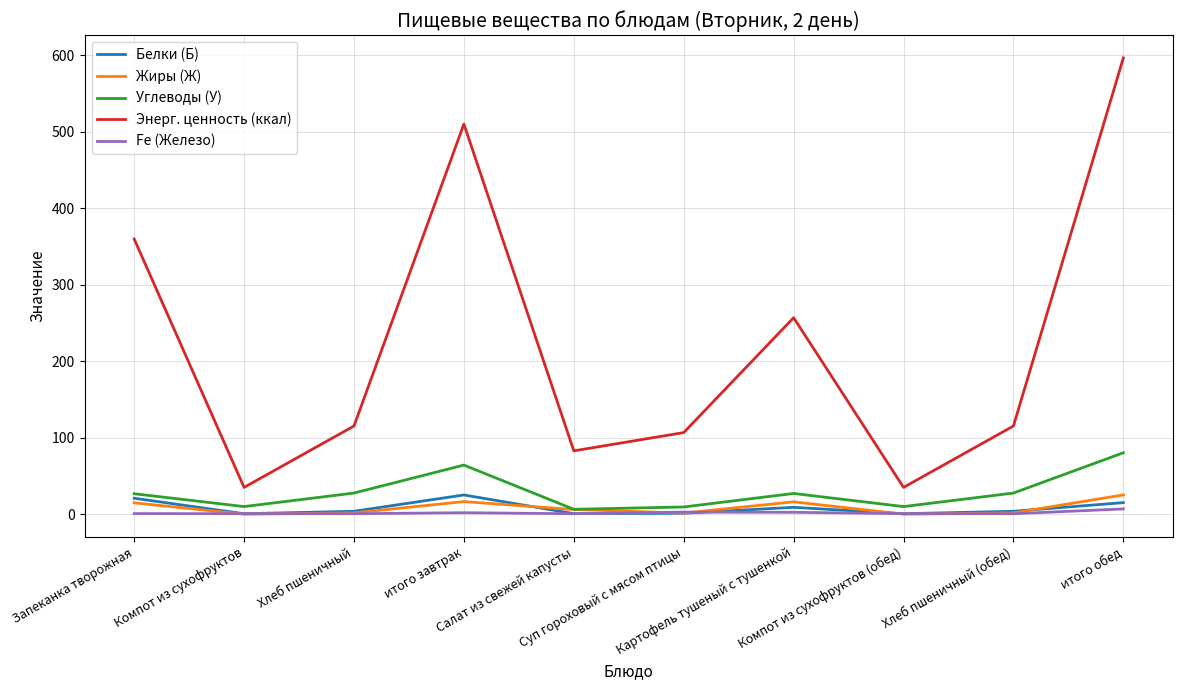

What is the sum of the Fe (Железо) values at итого завтрак and итого обед?

8.7